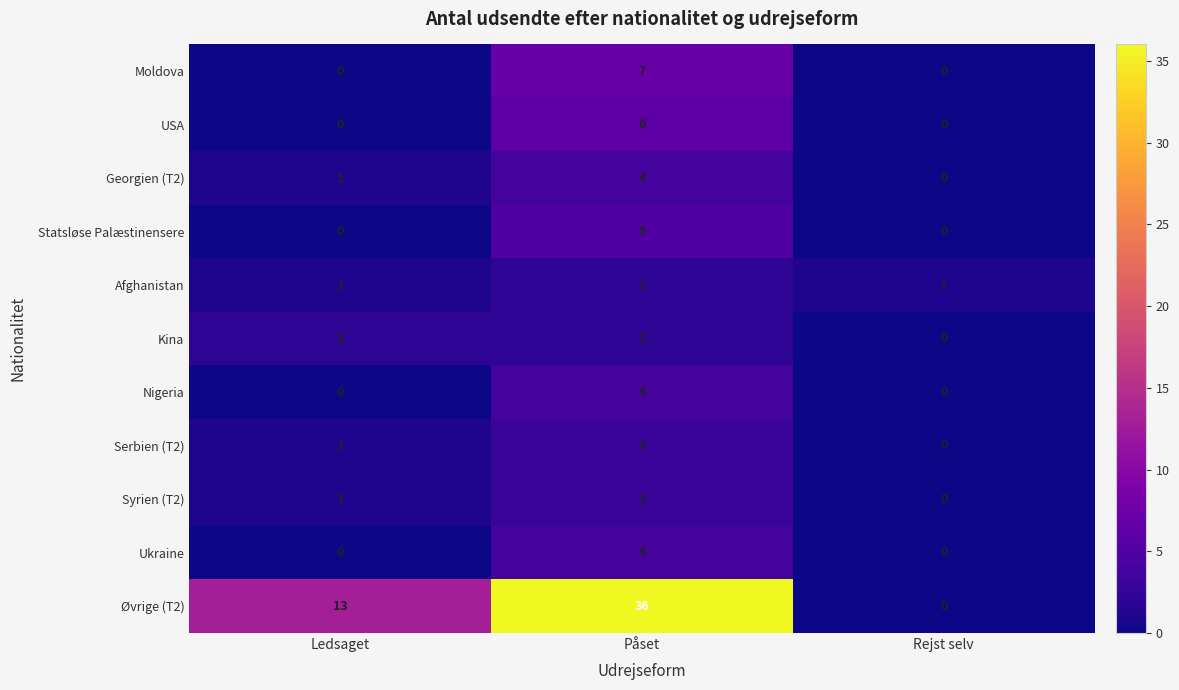

At which label is Serbien (T2) closest to 1?

Ledsaget